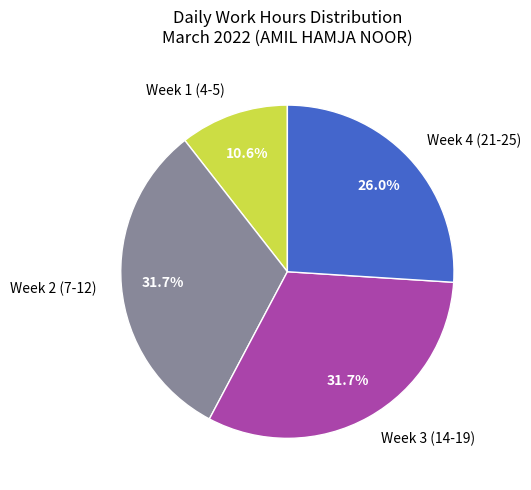

How much of the chart is everything except Week 4 (21-25)?

74.0%